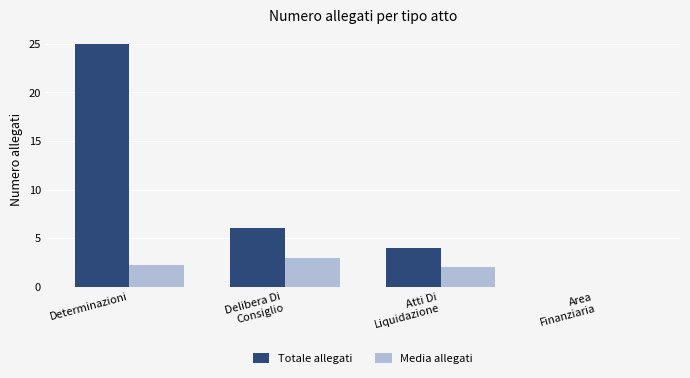

What is the maximum value shown in the chart?

25.0